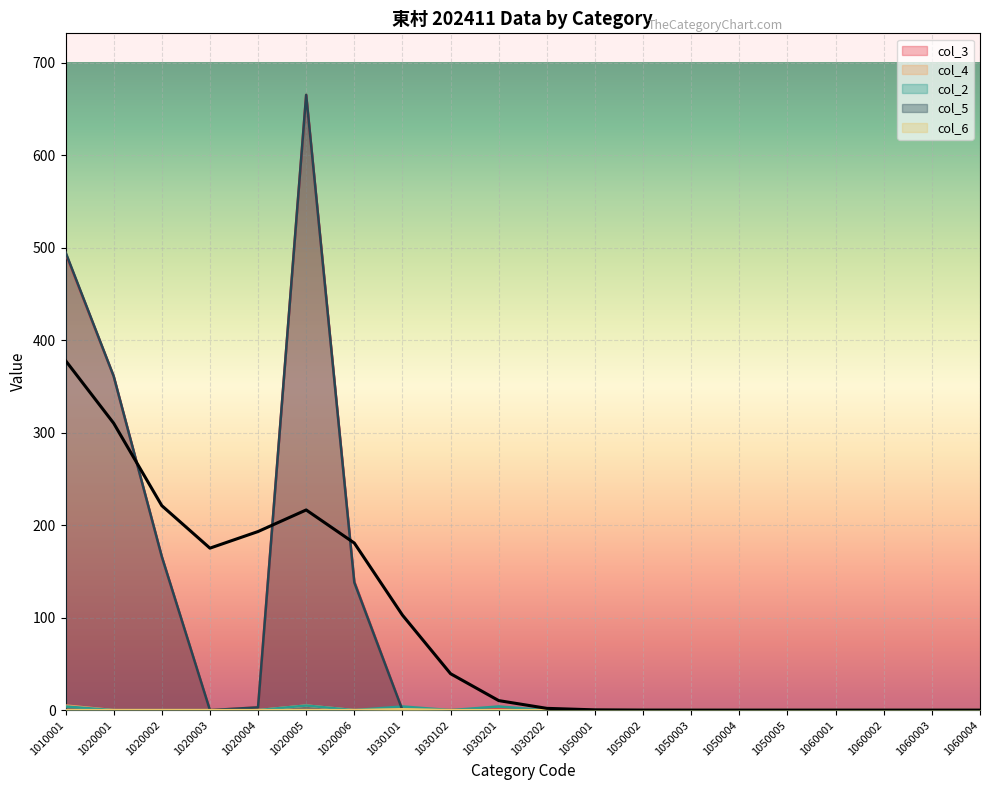

Which series has the widest spread of values?

col_3